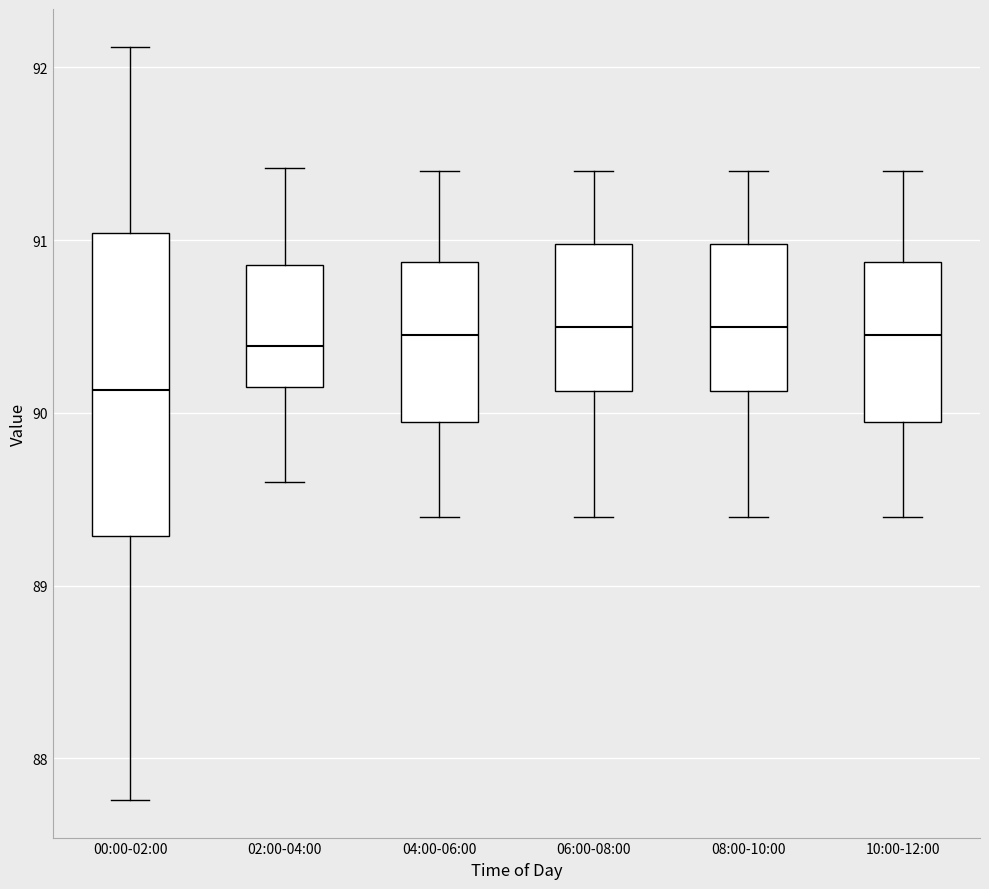

Where does the upper whisker of the box for 08:00-10:00 end on the y-axis? The values are not printed on the chart, so give them approximately, as read against the axis.

91.4